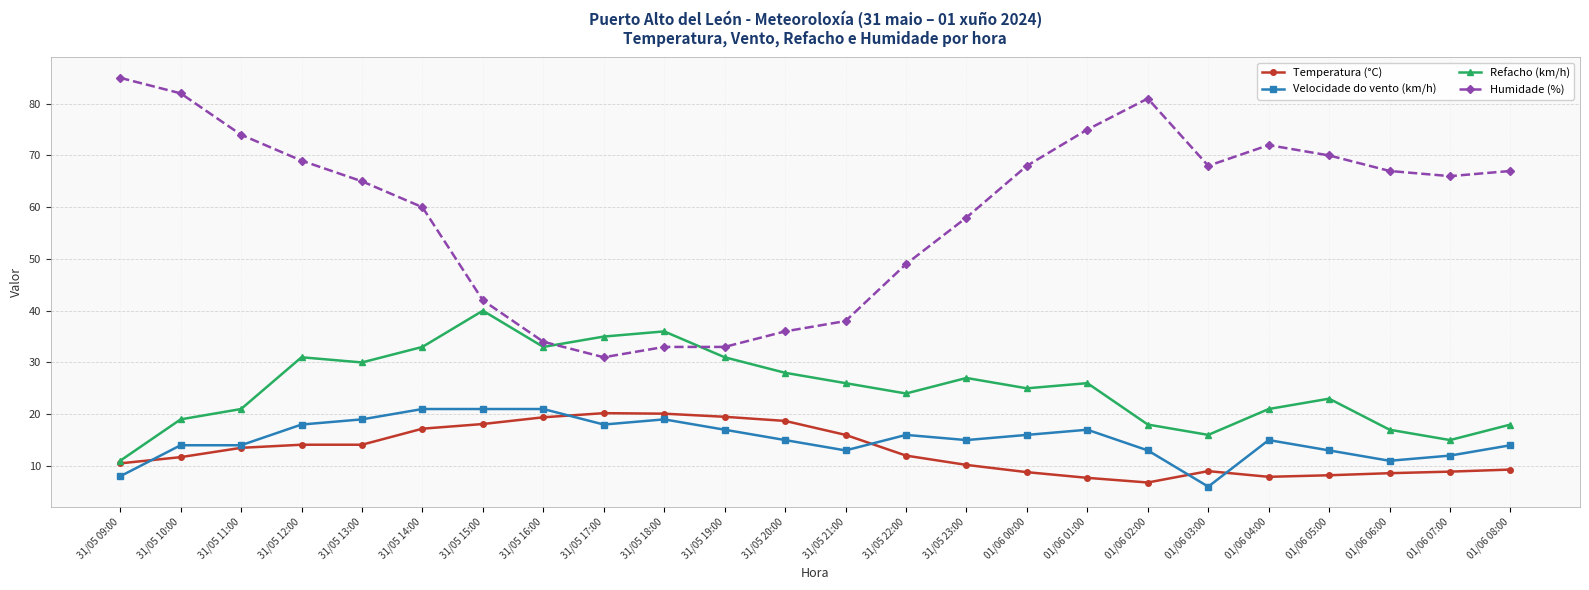

What position from the right is 31/05 21:00?

12